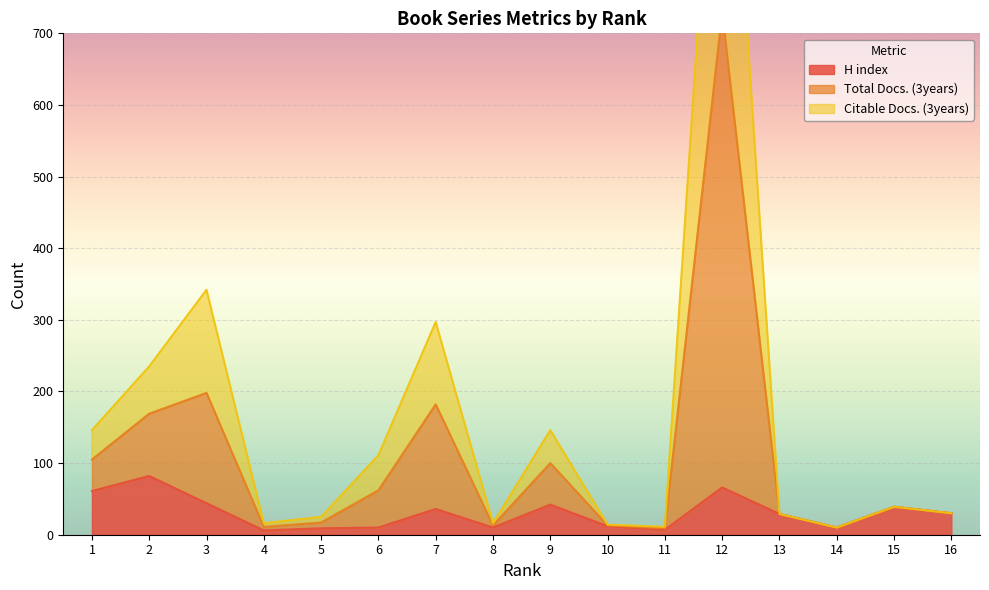

True or false: Citable Docs. (3years) and H index cross at least once.

False